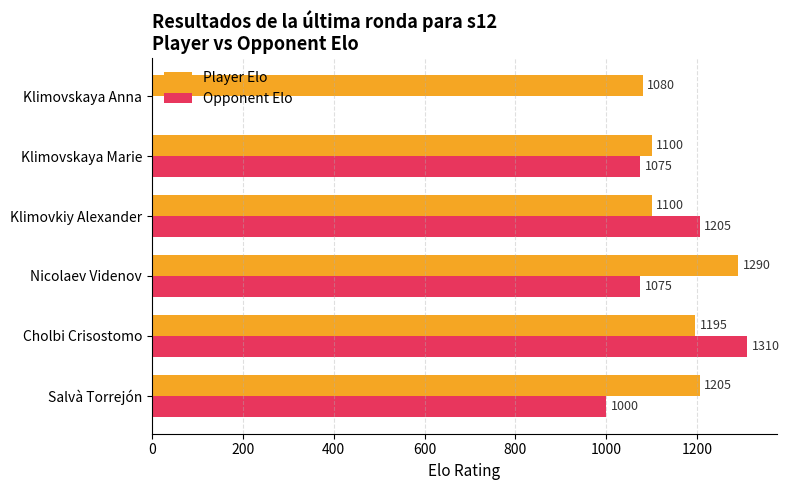

True or false: Opponent Elo has a value of 414 at Nicolaev Videnov.

False